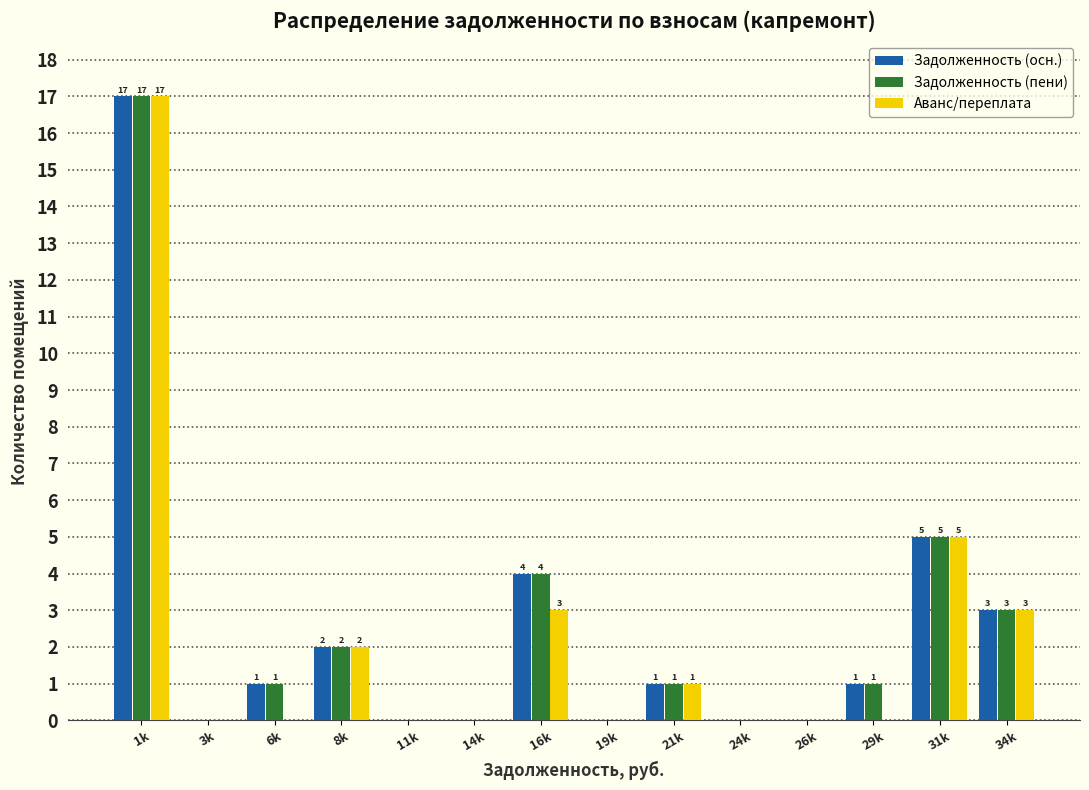

Reading right to left, extract all data points from this chart.

Задолженность (осн.): 34k=3	31k=5	29k=1	26k=0	24k=0	21k=1	19k=0	16k=4	14k=0	11k=0	8k=2	6k=1	3k=0	1k=17
Задолженность (пени): 34k=3	31k=5	29k=1	26k=0	24k=0	21k=1	19k=0	16k=4	14k=0	11k=0	8k=2	6k=1	3k=0	1k=17
Аванс/переплата: 34k=3	31k=5	29k=0	26k=0	24k=0	21k=1	19k=0	16k=3	14k=0	11k=0	8k=2	6k=0	3k=0	1k=17